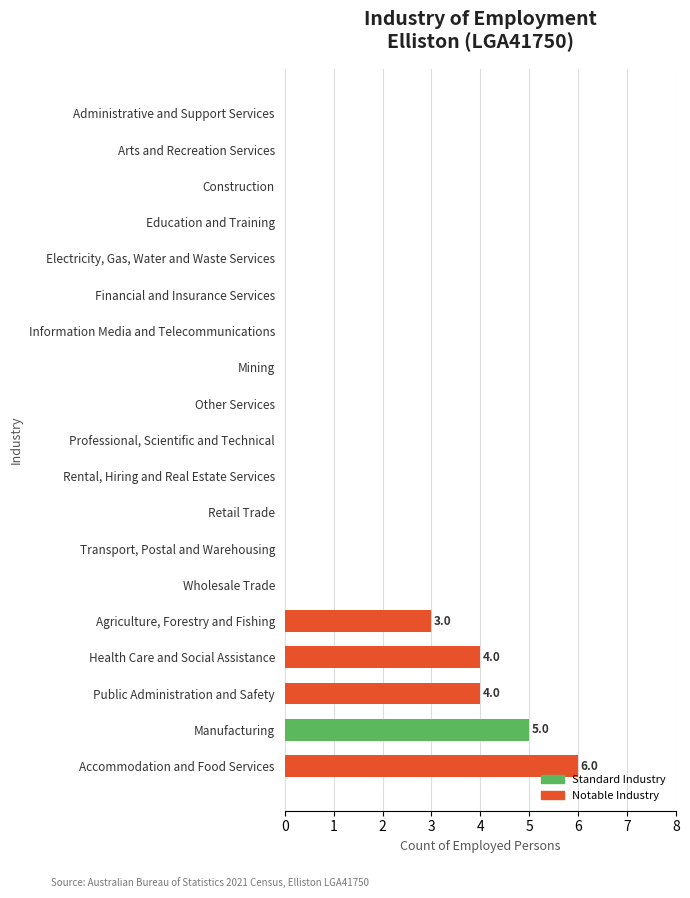

How many series are shown in this chart?

1